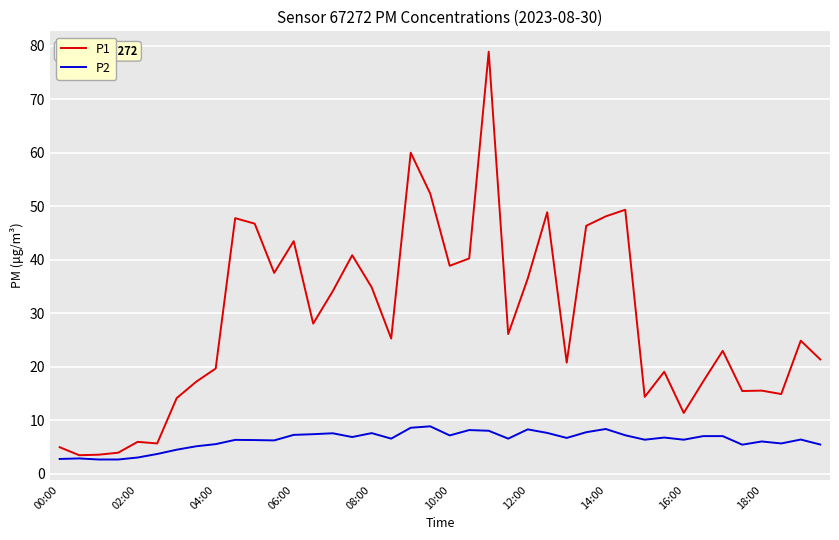

What is the maximum value shown in the chart?

78.9